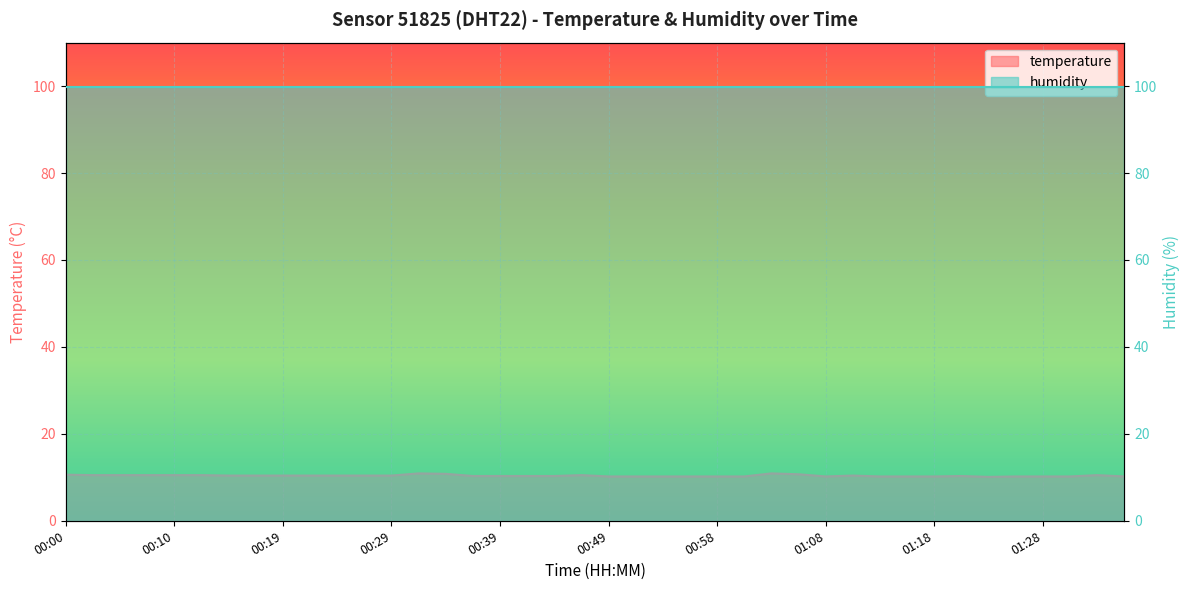

What is the label of the 18th point from the left?

00:41